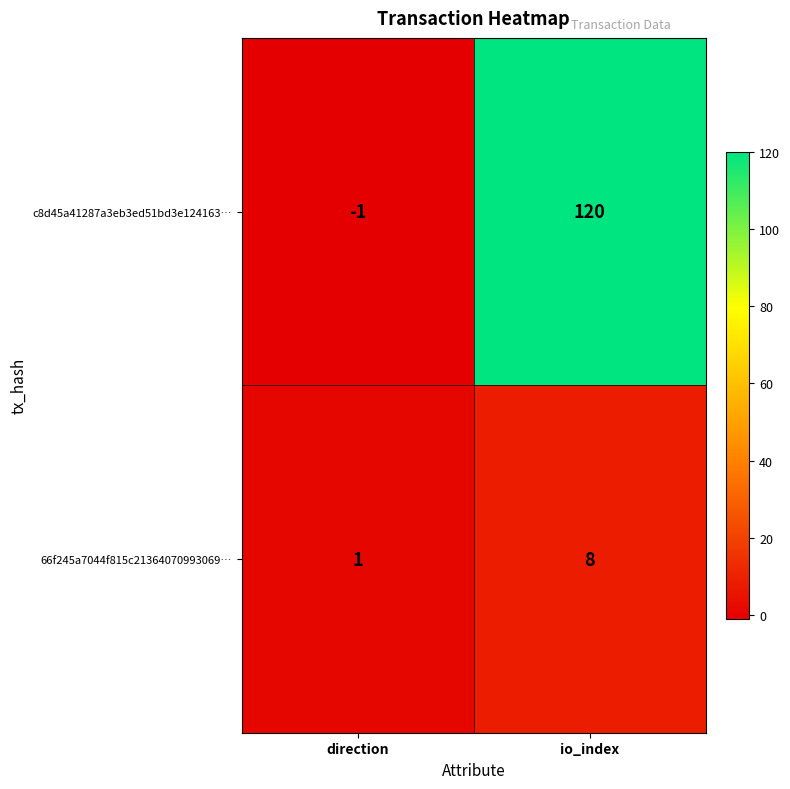

Reading right to left, transcribe all the data shown in this chart.

c8d45a41287a3eb3ed51bd3e124163…: 120	-1
66f245a7044f815c21364070993069…: 8	1